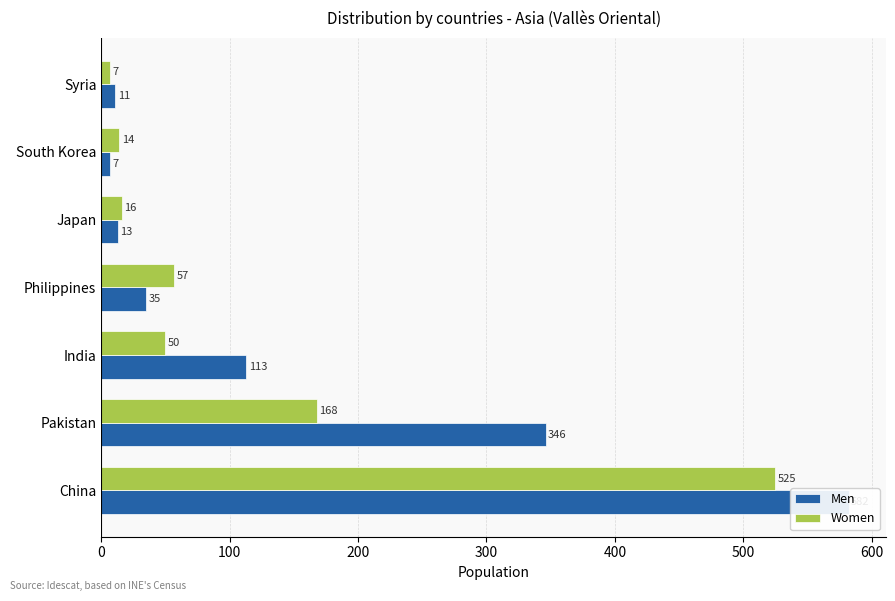

How many bars are there in total?

14